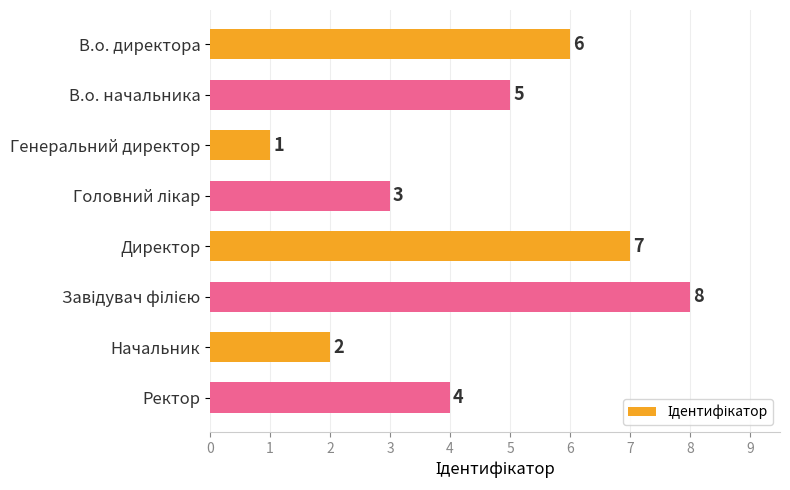

What position from the bottom is Директор?

4